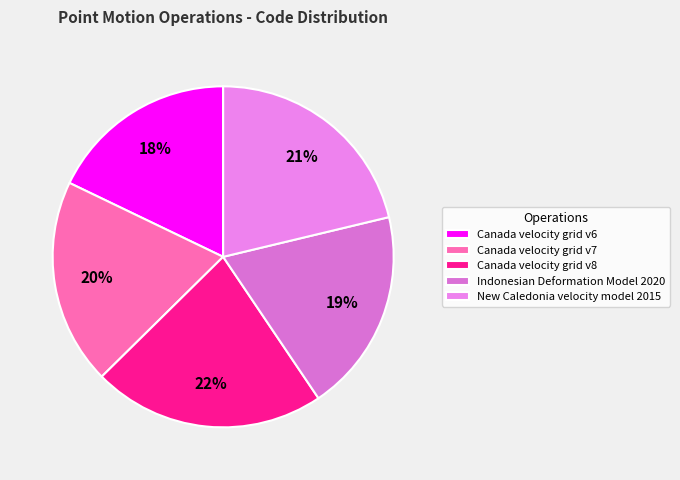

Which slice is the largest?

Canada velocity grid v8